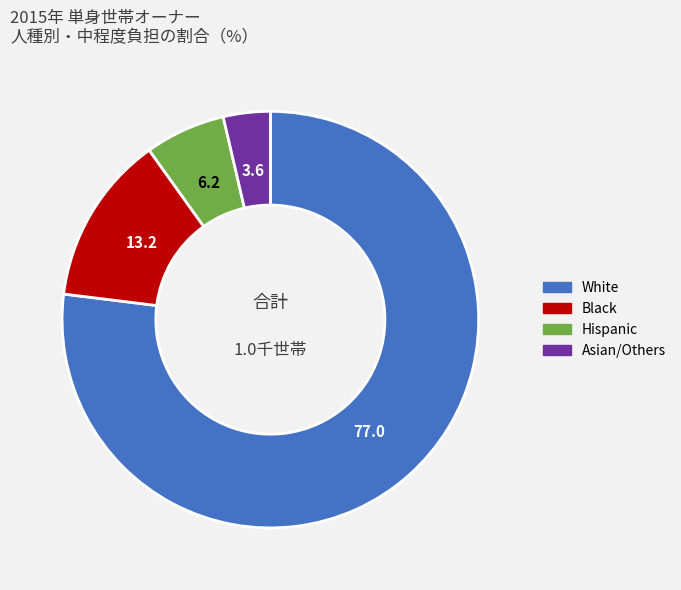

What is the ratio of the value at Black to the value at Hispanic?

2.1